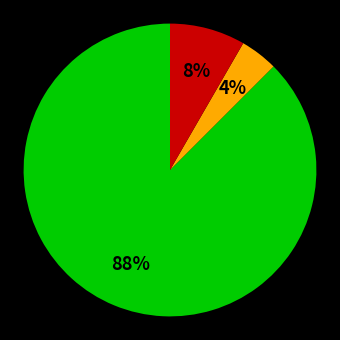

To the nearest percent, what is the average slice percentage?

33%